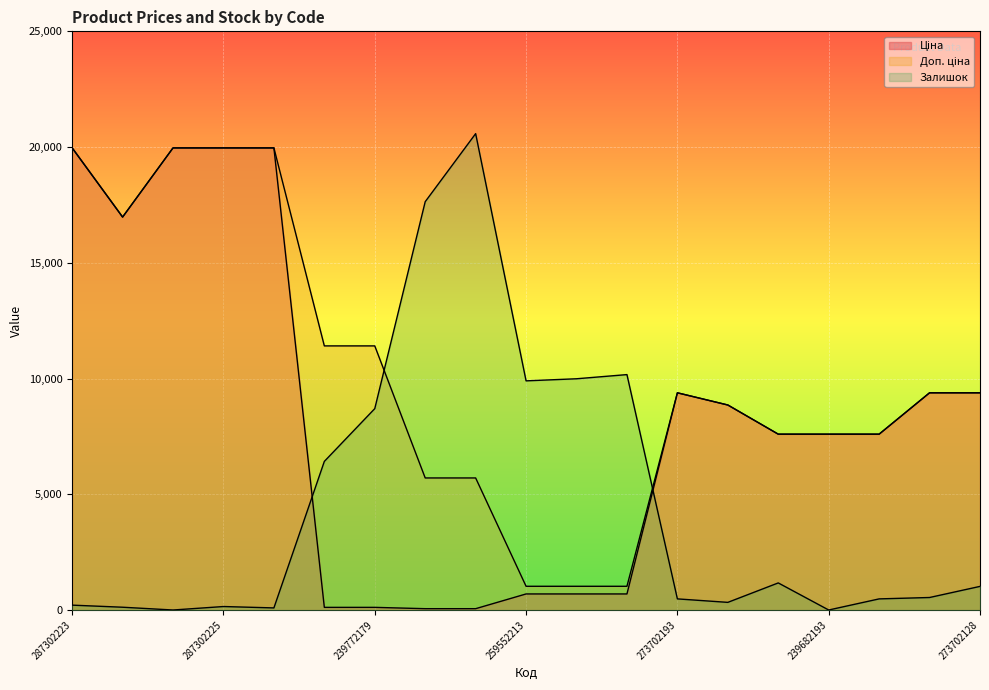

How many data points in Ціна are above 7596?

12